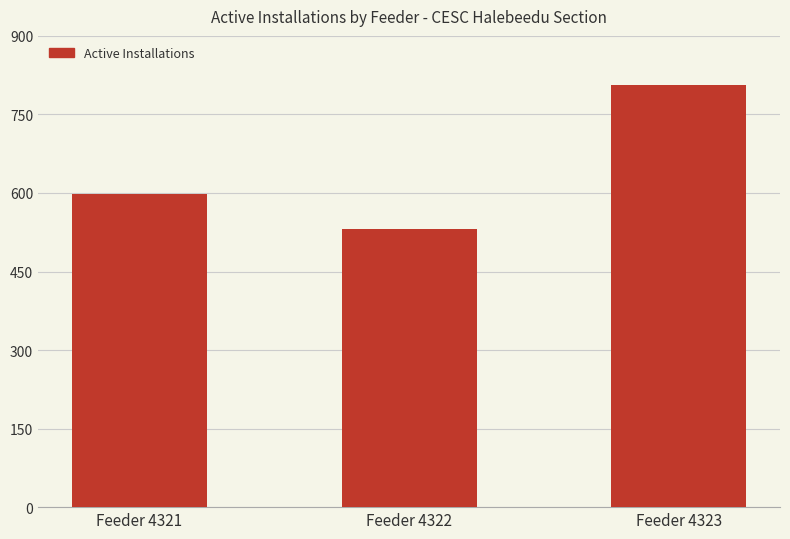

What is the smallest value displayed?

532